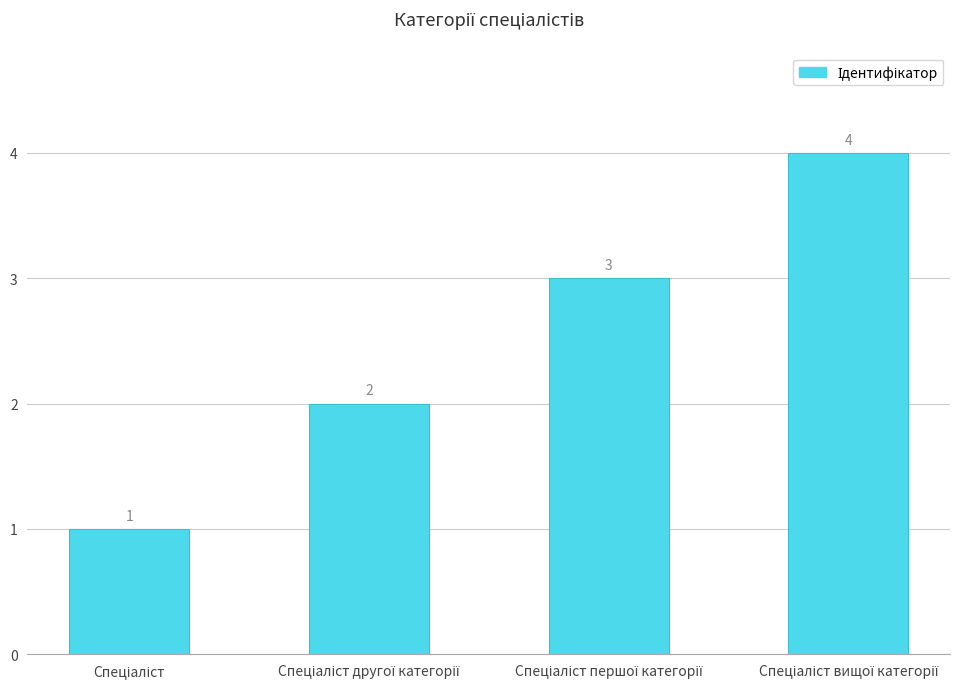

How many values are below 3?

2